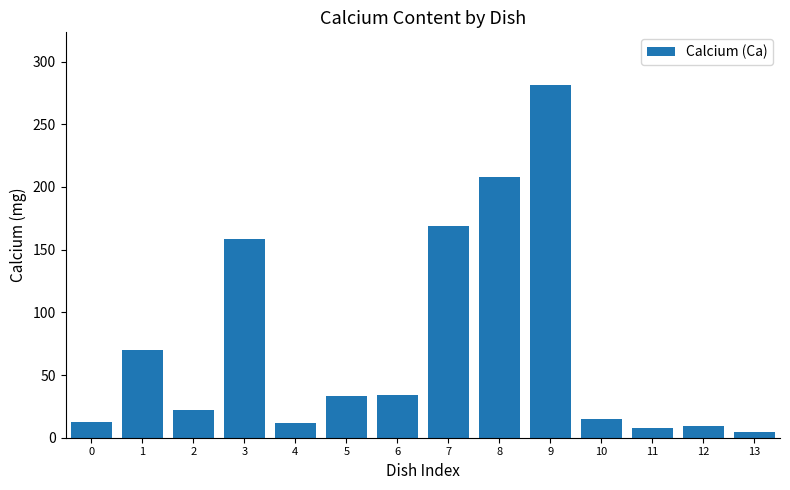

What is the difference between the values at 8 and 10?

193.5